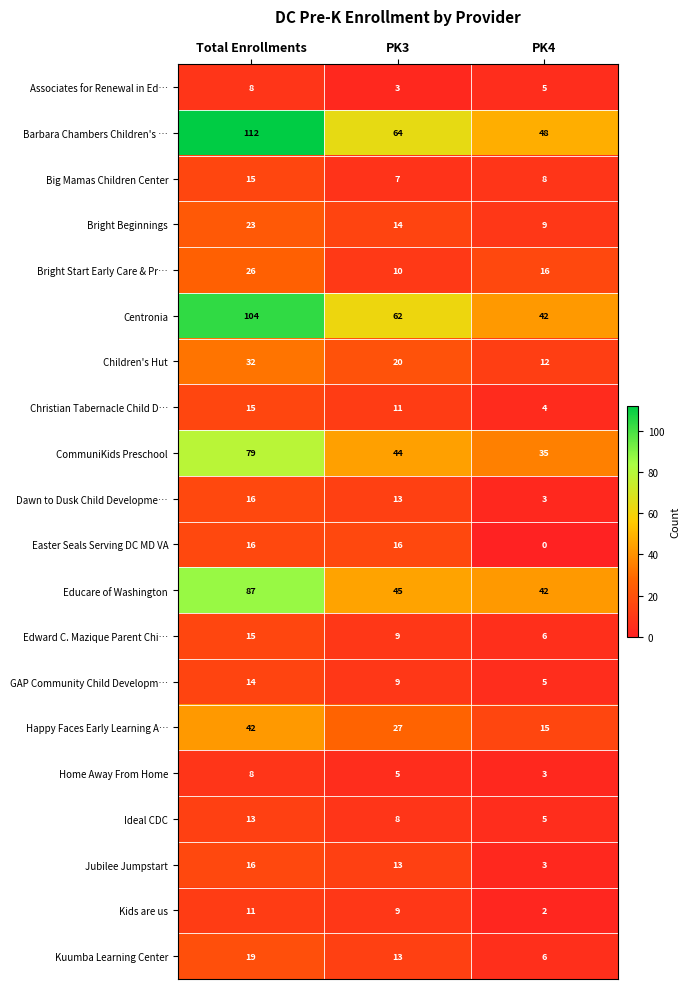

The Children's Hut series shows 20 at PK3. True or false?

True